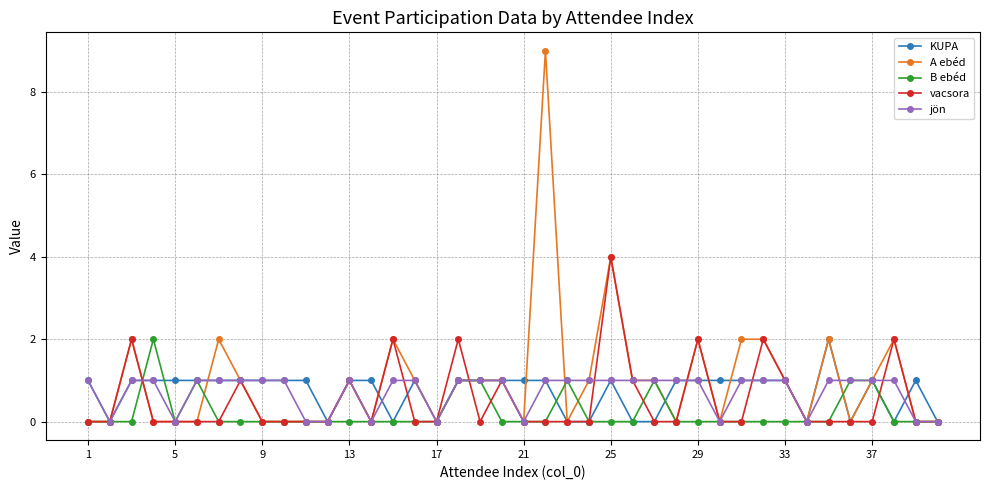

What is the value of the A ebéd point at the 27th from the left?

1